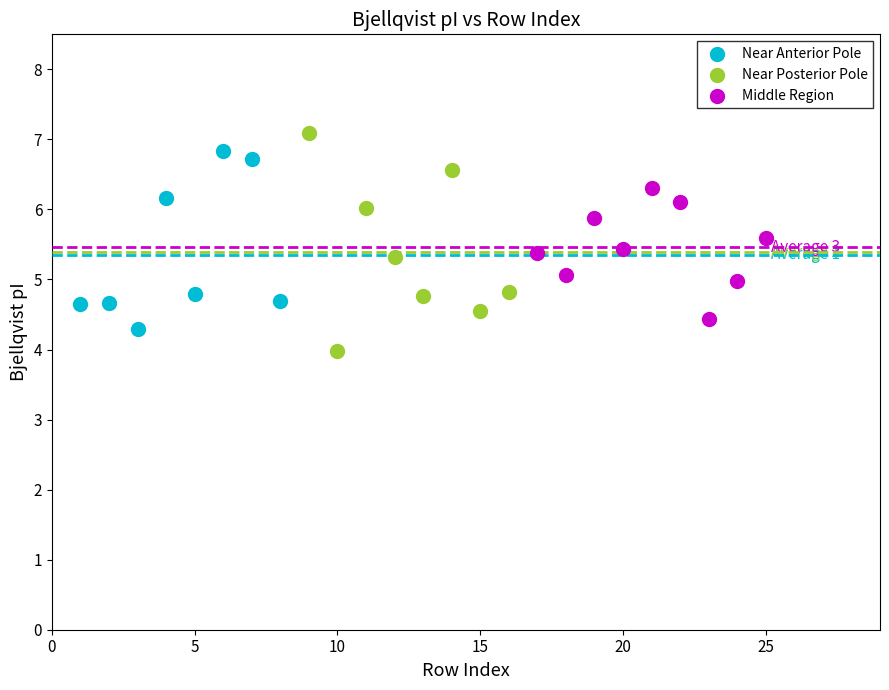

Which series contains the highest Y value?

Near Posterior Pole